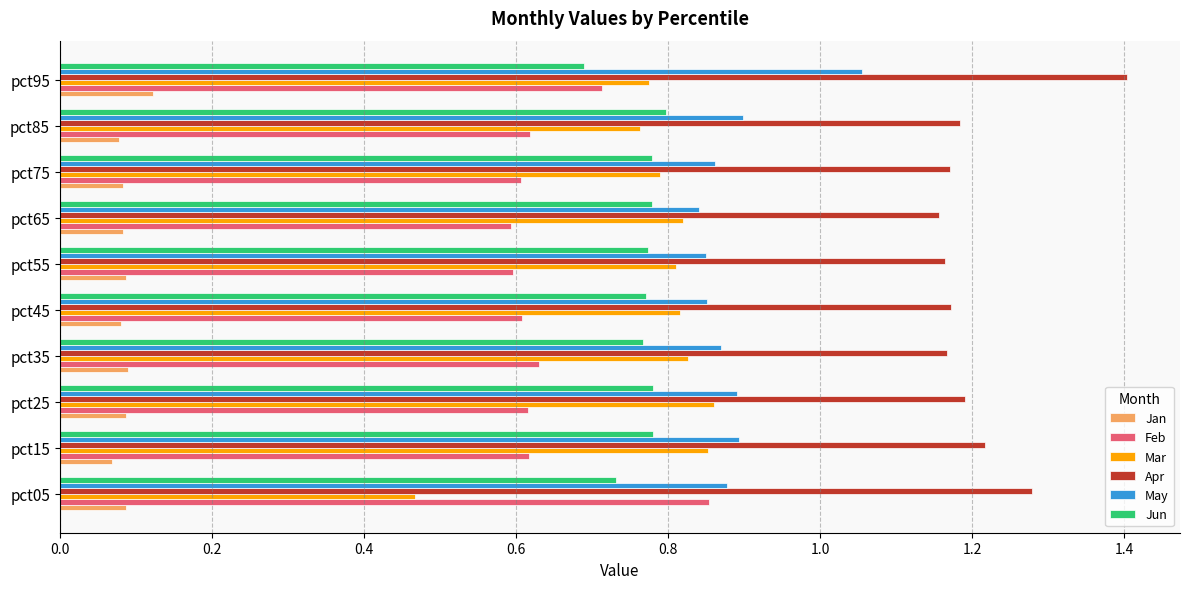

At which category is the sum across all series the highest?

pct95